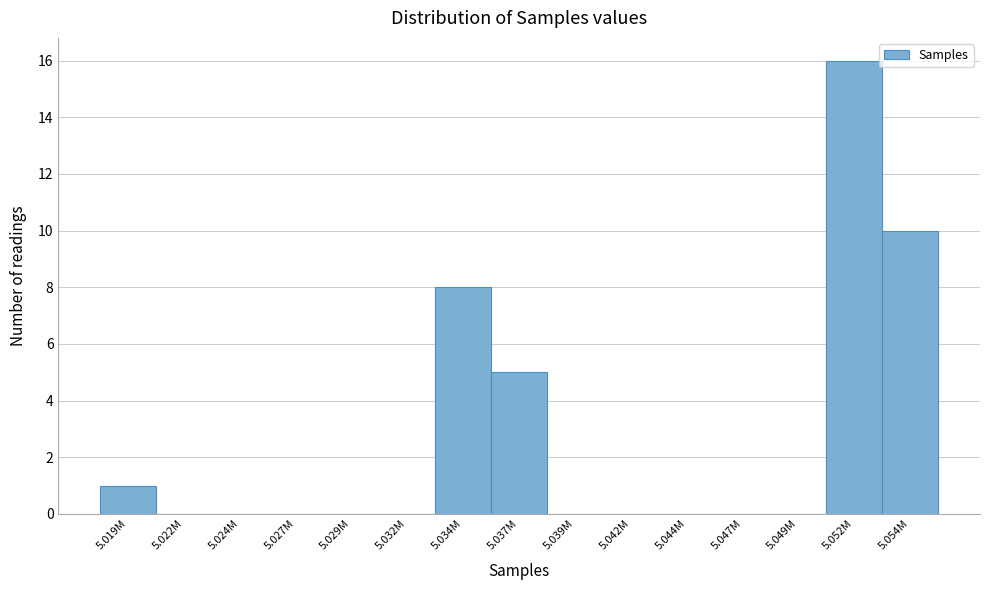

Reading right to left, transcribe all the data shown in this chart.

5.054M=10	5.052M=16	5.049M=0	5.047M=0	5.044M=0	5.042M=0	5.039M=0	5.037M=5	5.034M=8	5.032M=0	5.029M=0	5.027M=0	5.024M=0	5.022M=0	5.019M=1